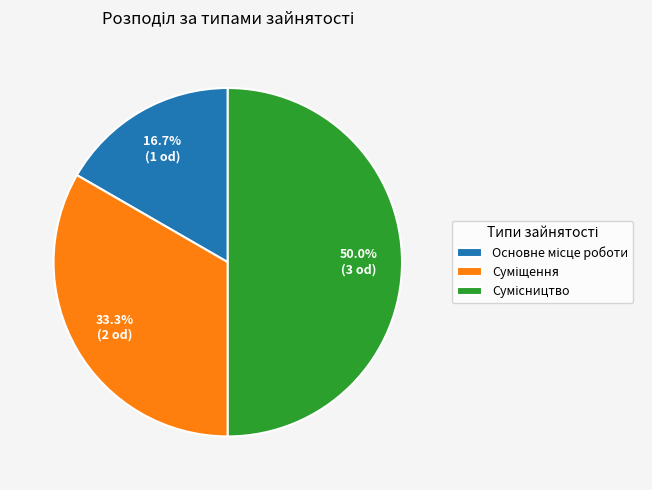

Between Суміщення and Основне місце роботи, which is larger?

Суміщення